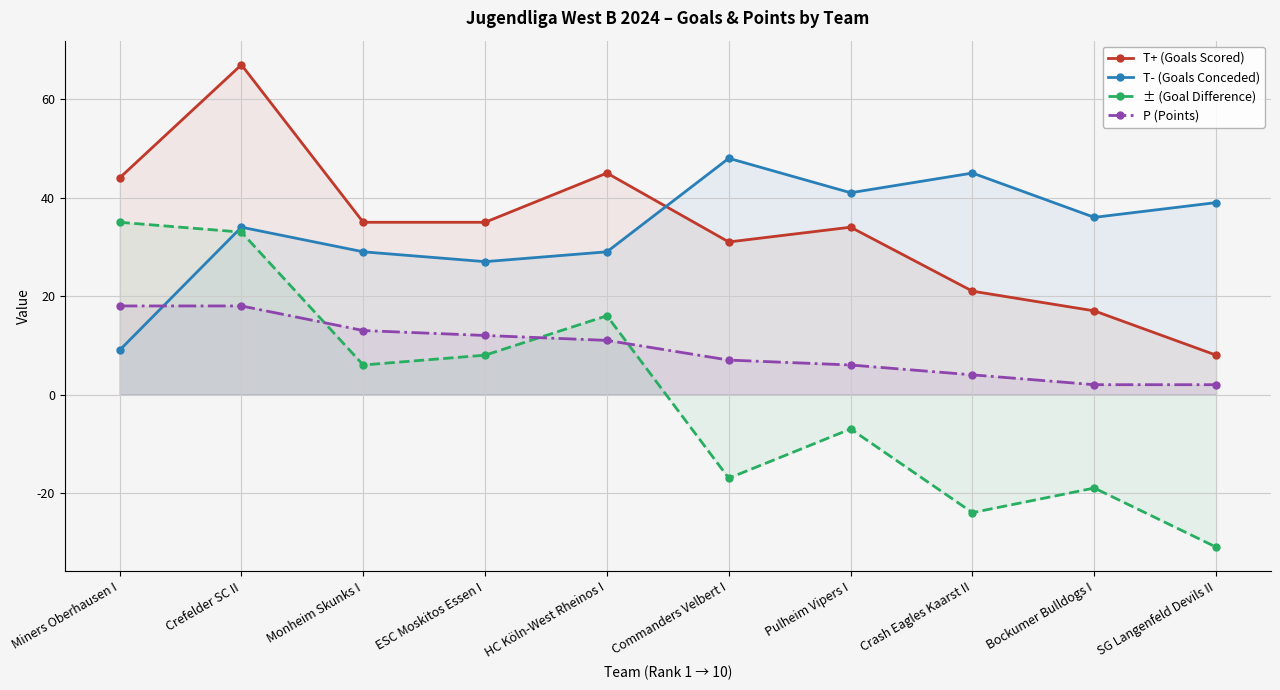

At which label is T- (Goals Conceded) closest to 28?

Monheim Skunks I